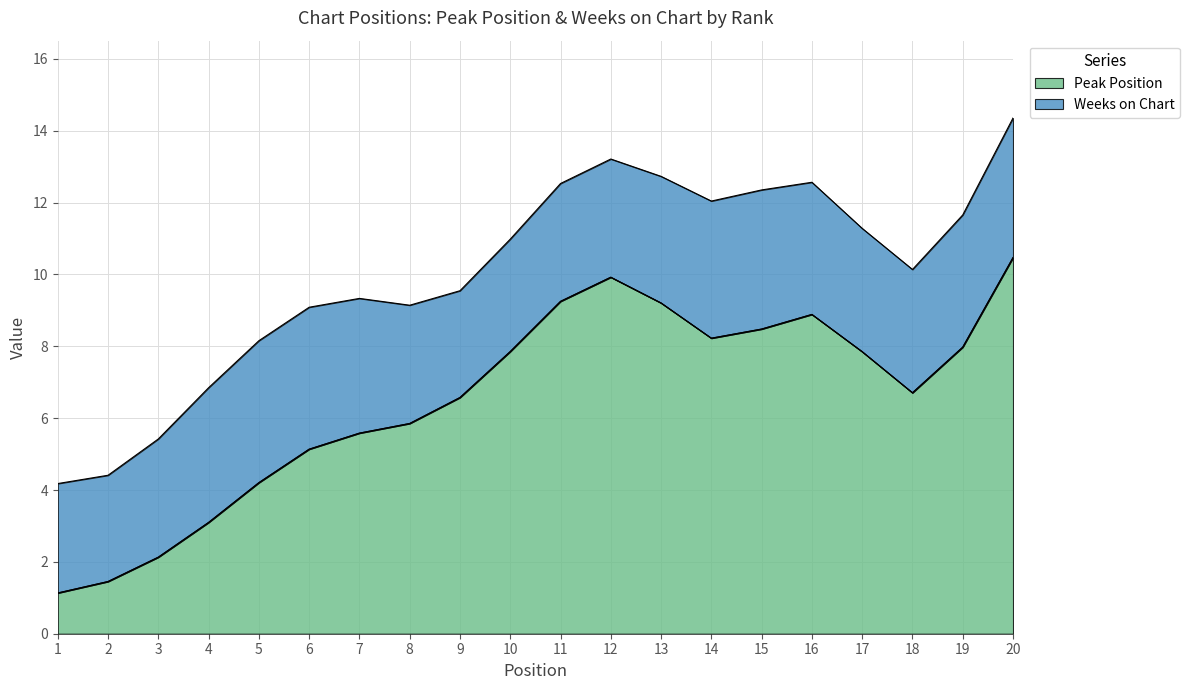

Does the chart have visible grid lines?

Yes